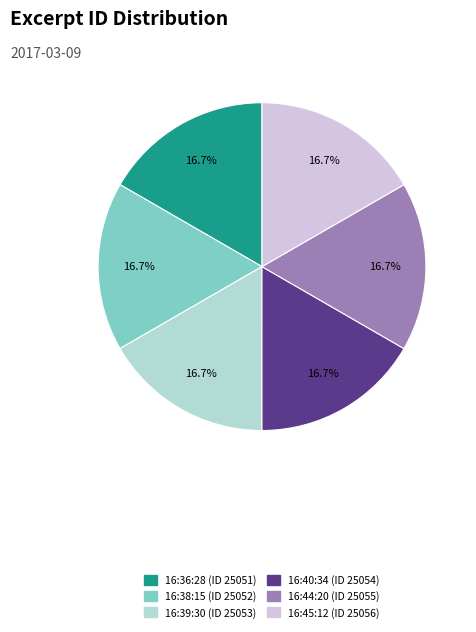

How many segments does this pie chart have?

6